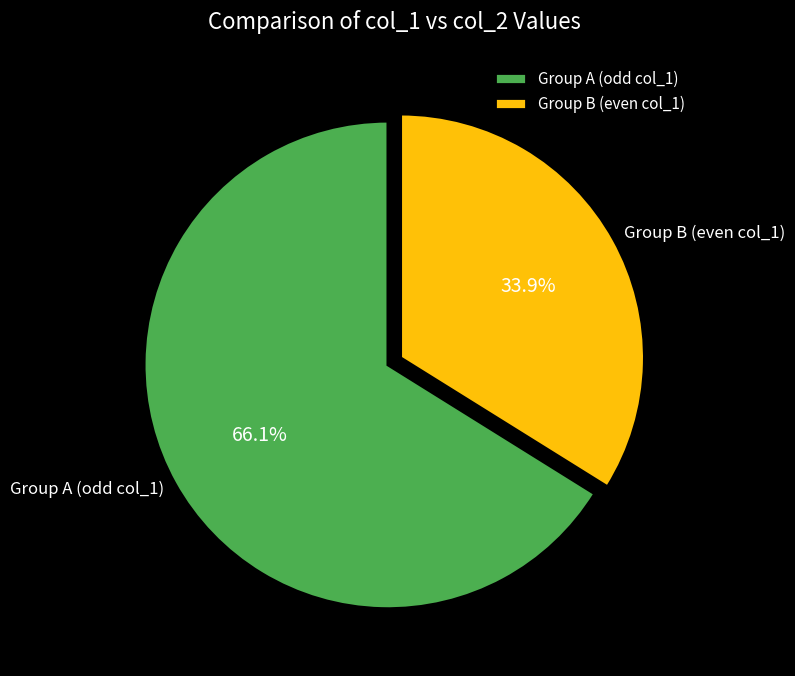

Is there any slice that represents more than half of the pie?

Yes